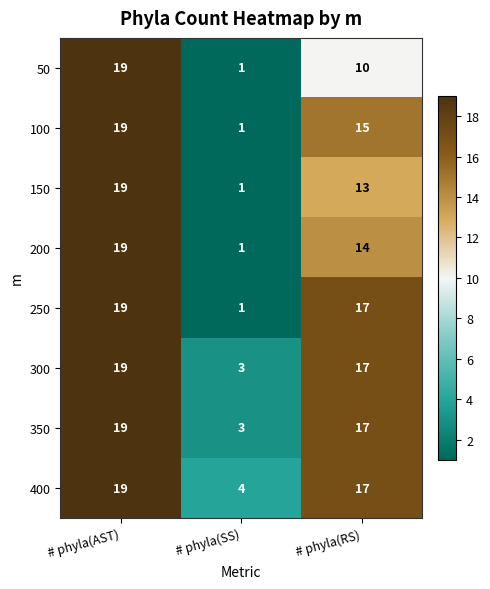

What is the difference between the maximum and minimum values in the 300 series?

16